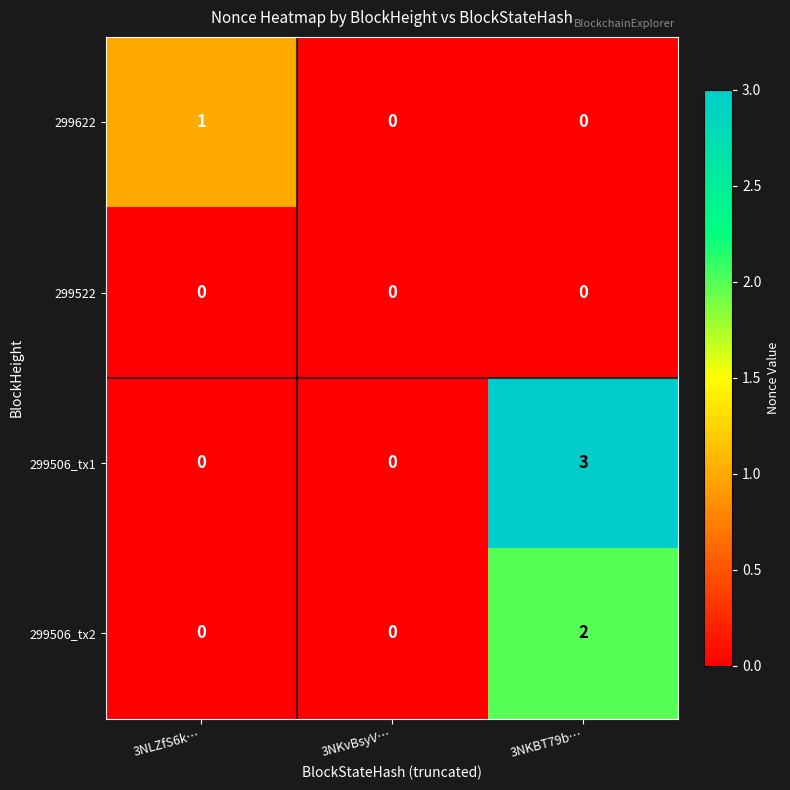

Which series has the largest total across all categories?

299506_tx1